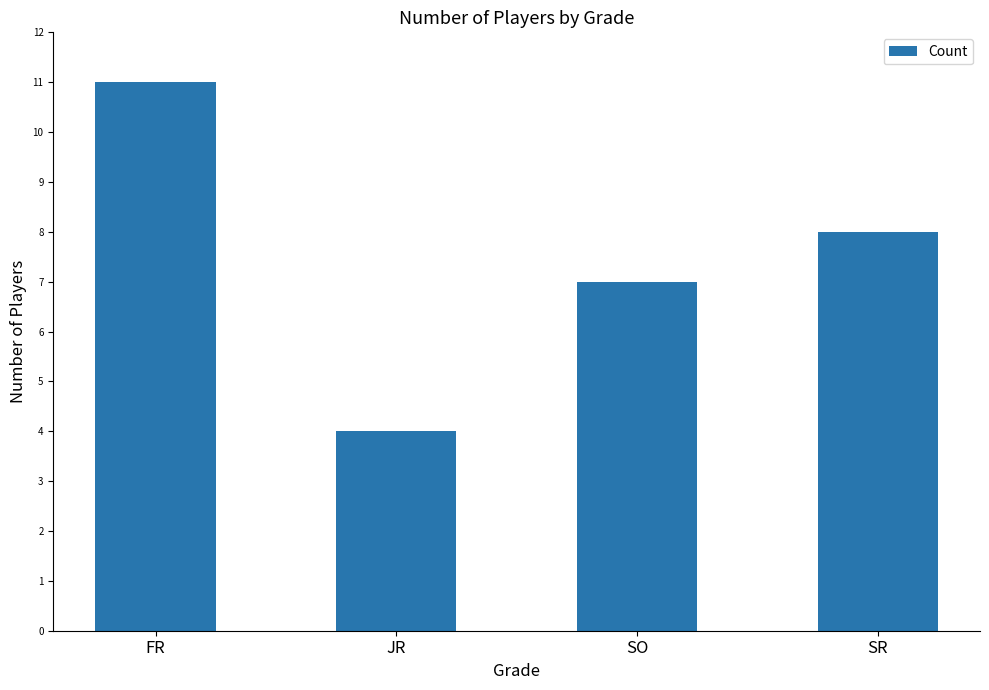

List the labels in order of value, smallest first.

JR, SO, SR, FR